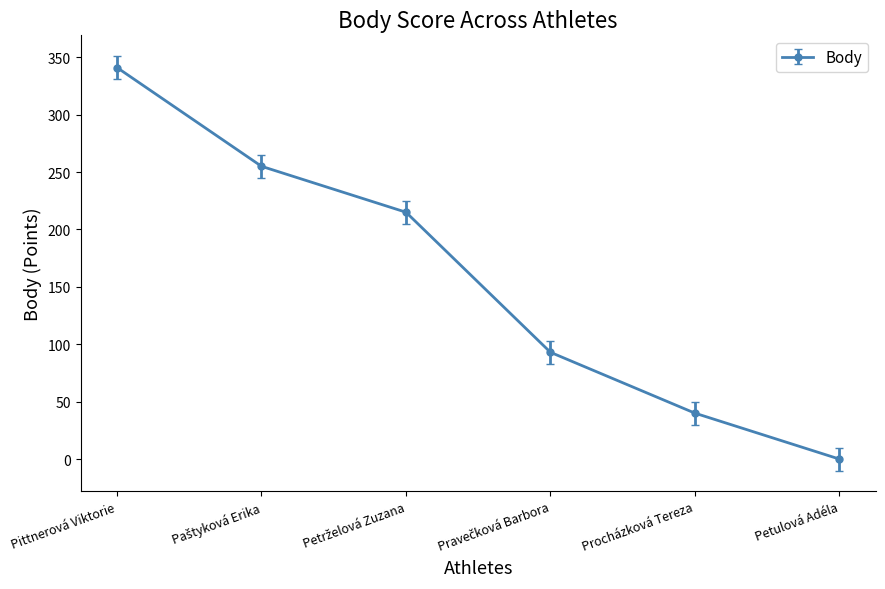

What is the label of the 5th point from the left?

Procházková Tereza